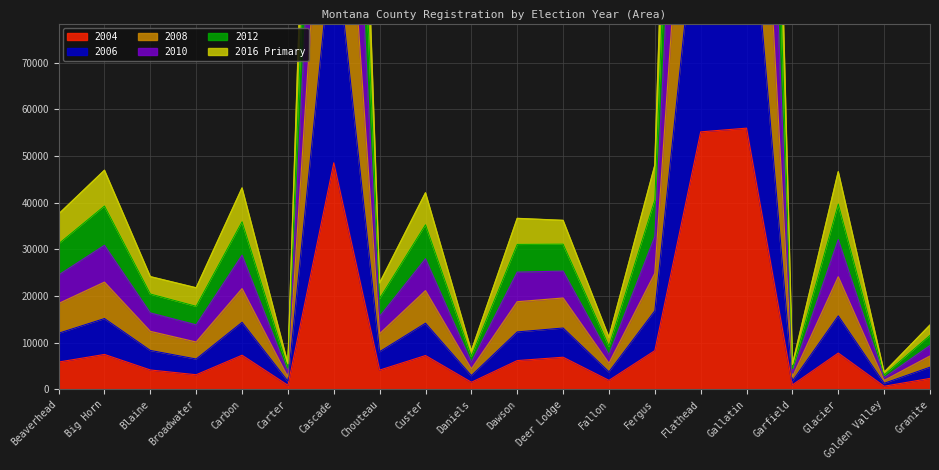

Between Deer Lodge and Beaverhead, which is larger?

Deer Lodge